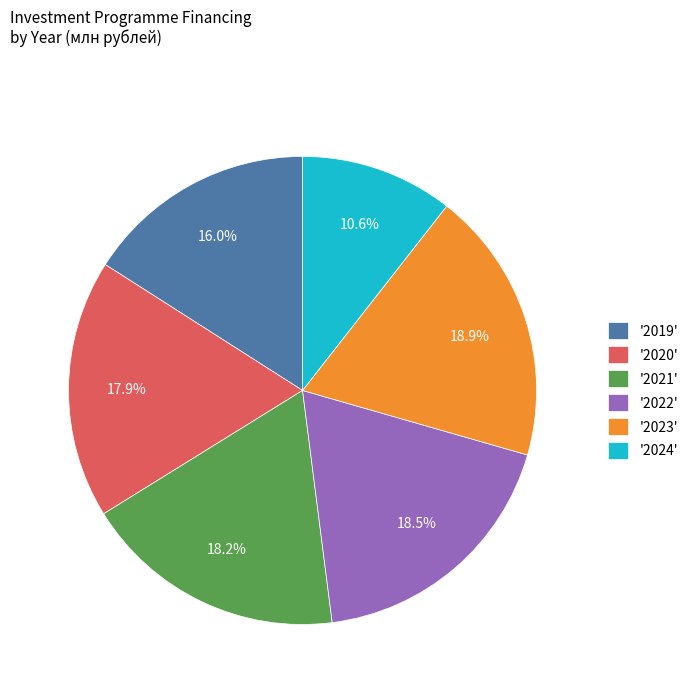

How many segments does this pie chart have?

6